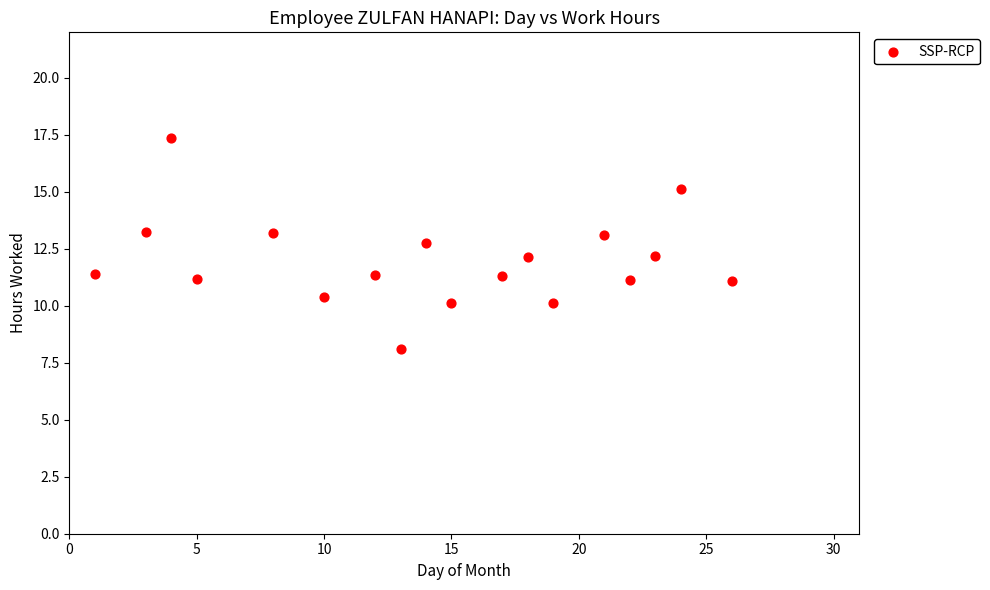

What is the range of Y values (max minus min)?

9.3